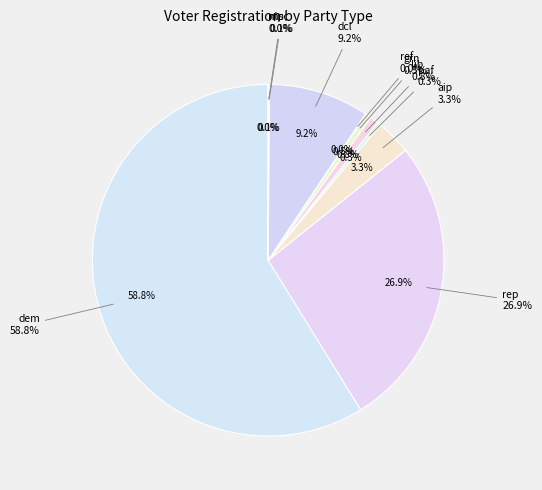

Is dem the majority of the pie?

Yes